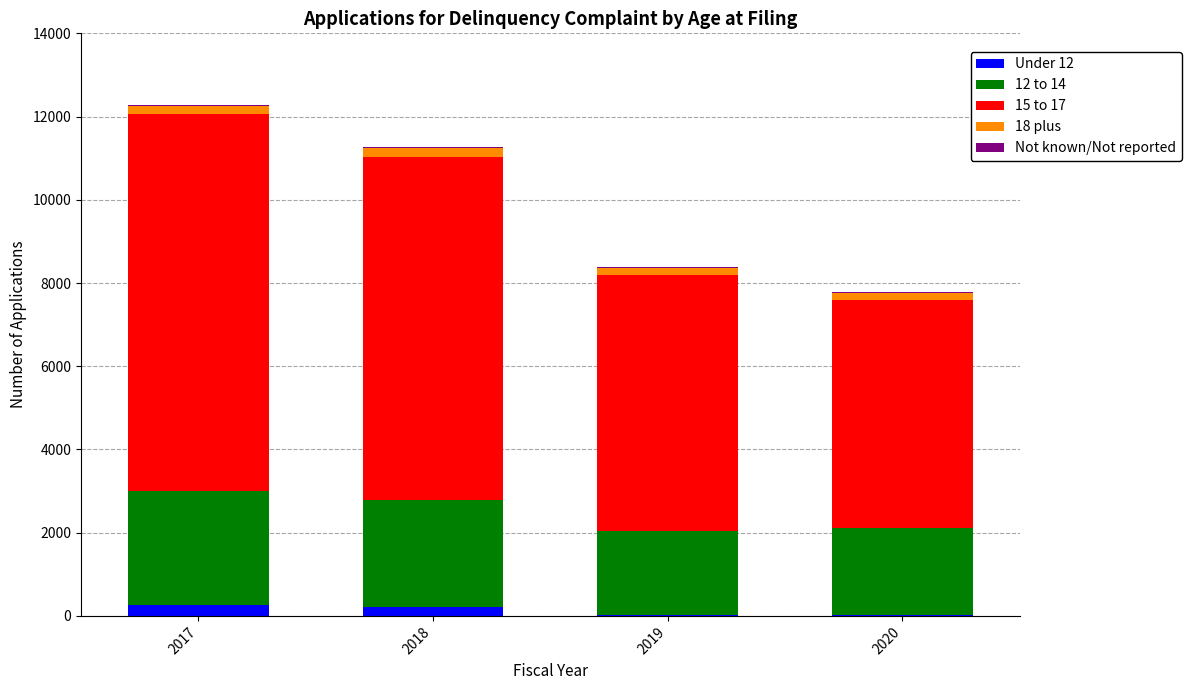

What is the average value of the 12 to 14 series?

2351